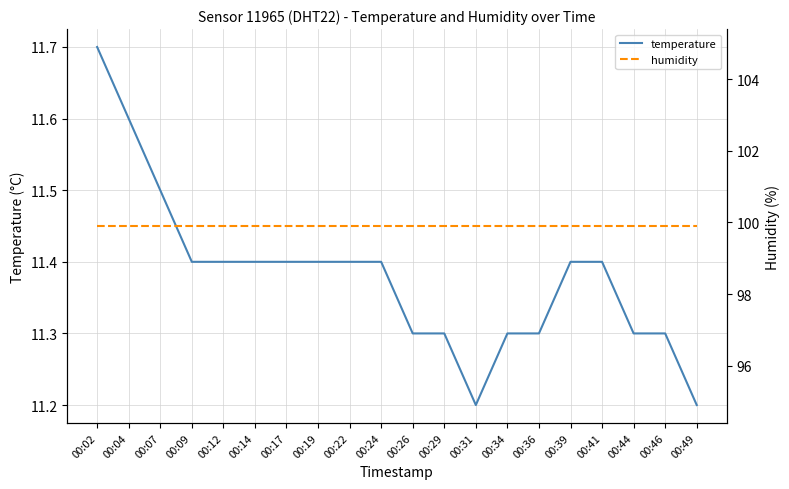

True or false: humidity has a value of 140.2 at 00:14.

False